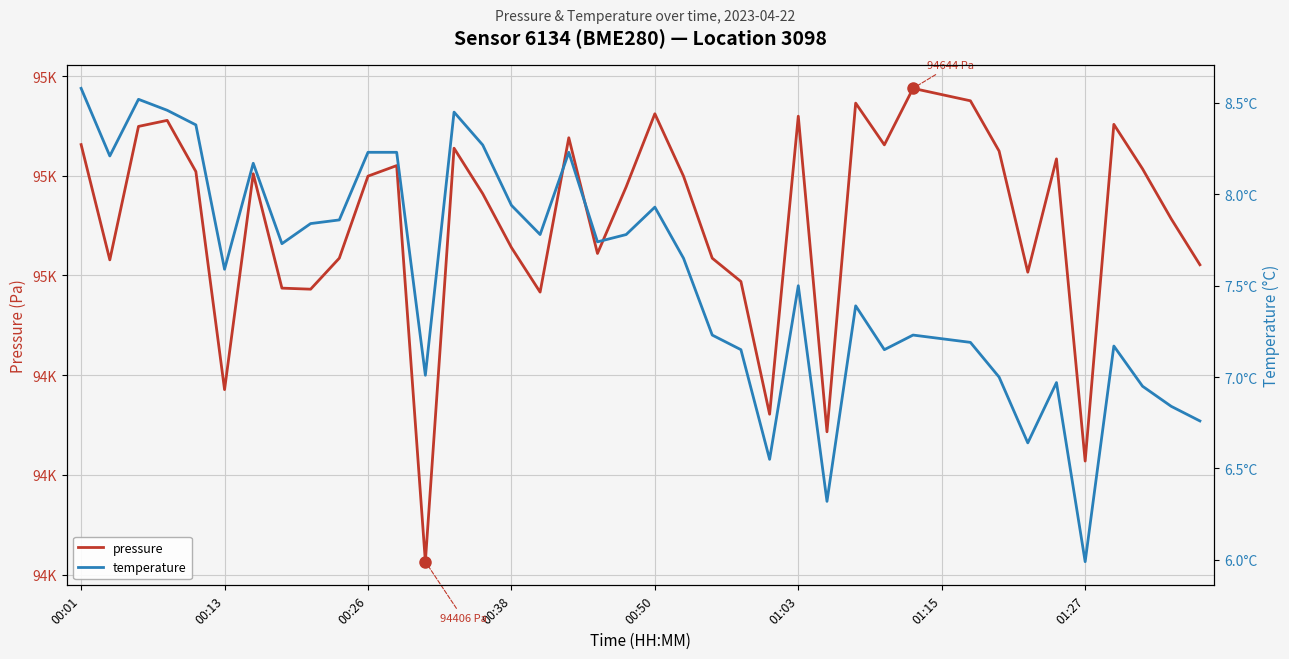

What is the sum of all pressure values?

3783149.4